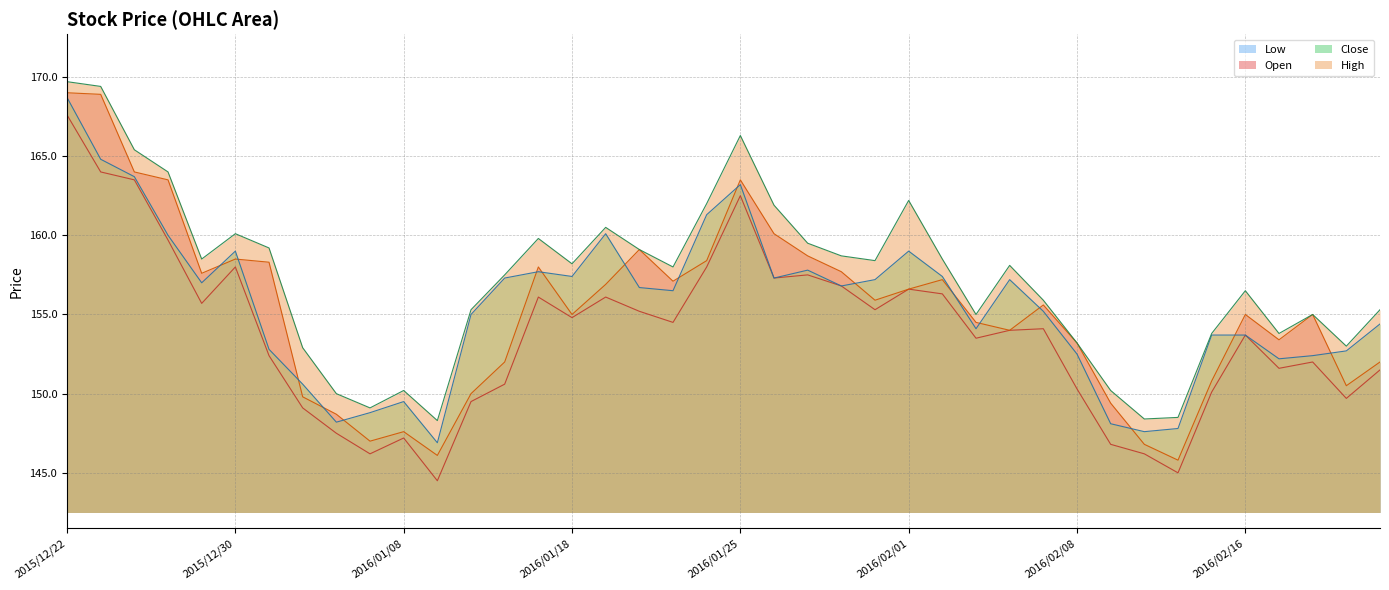

Is it true that Open equals 153.4 at 2016/02/17?

True